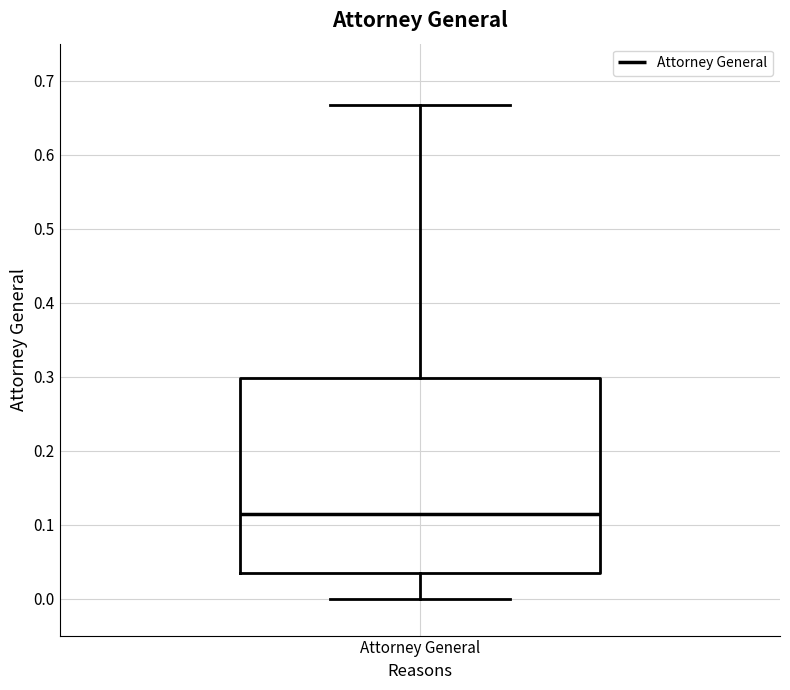

Where is the lower edge of the box for Attorney General on the y-axis? The values are not printed on the chart, so give them approximately, as read against the axis.

0.04